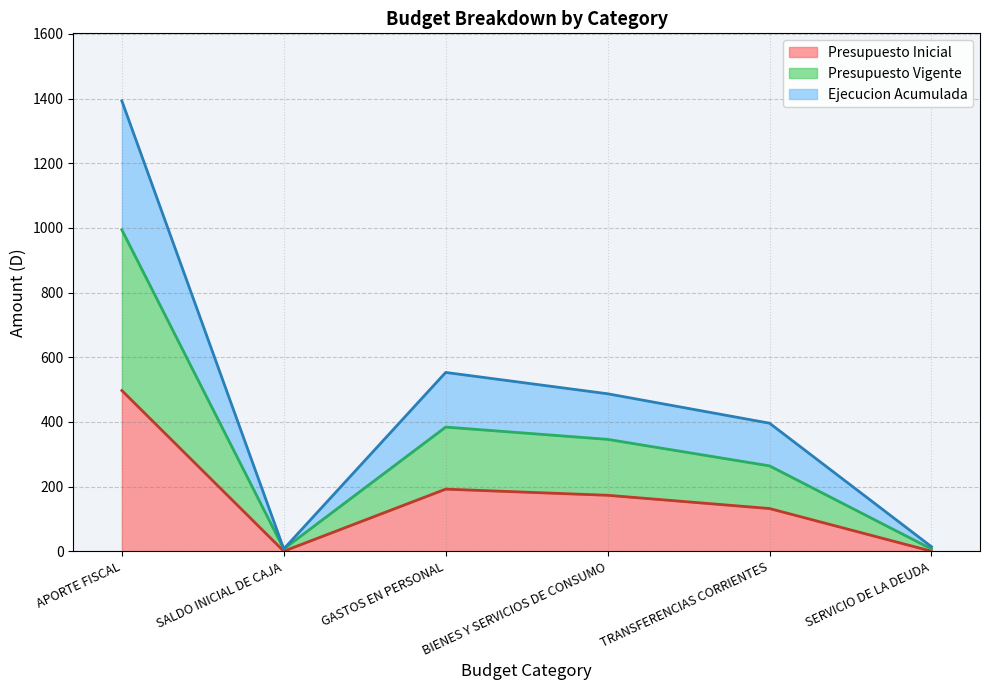

Which has a higher value, APORTE FISCAL or GASTOS EN PERSONAL?

APORTE FISCAL